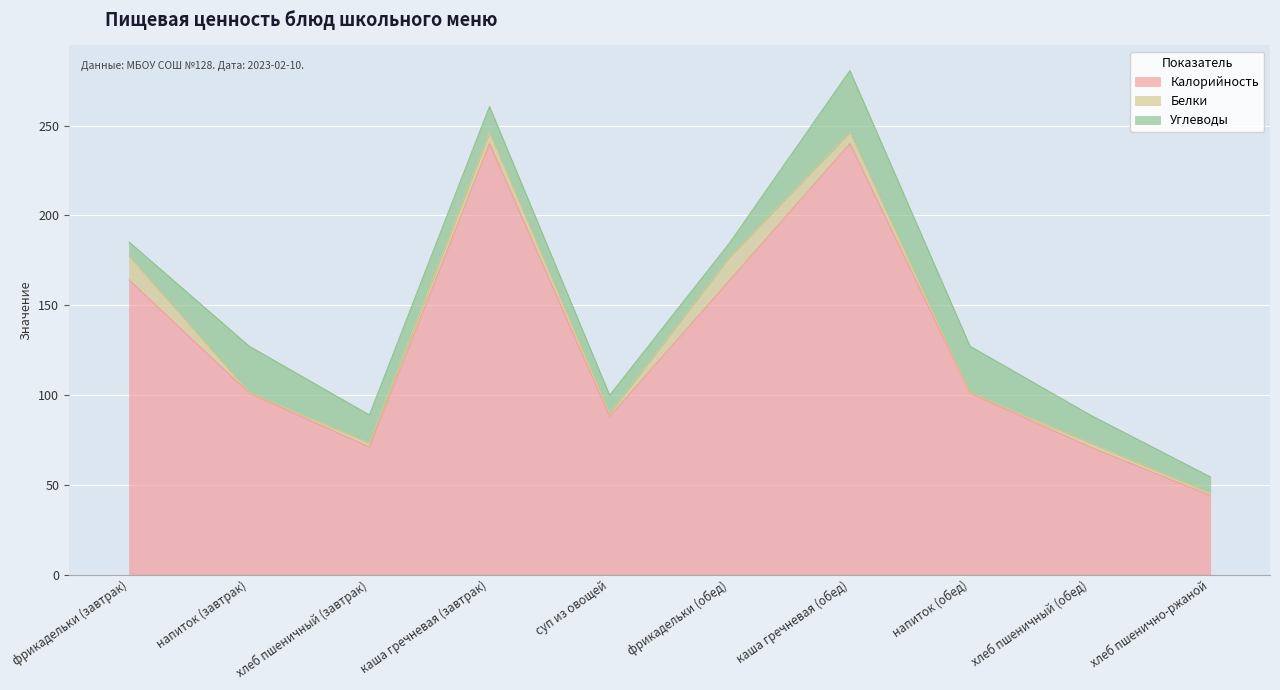

What is the smallest value displayed?

0.4